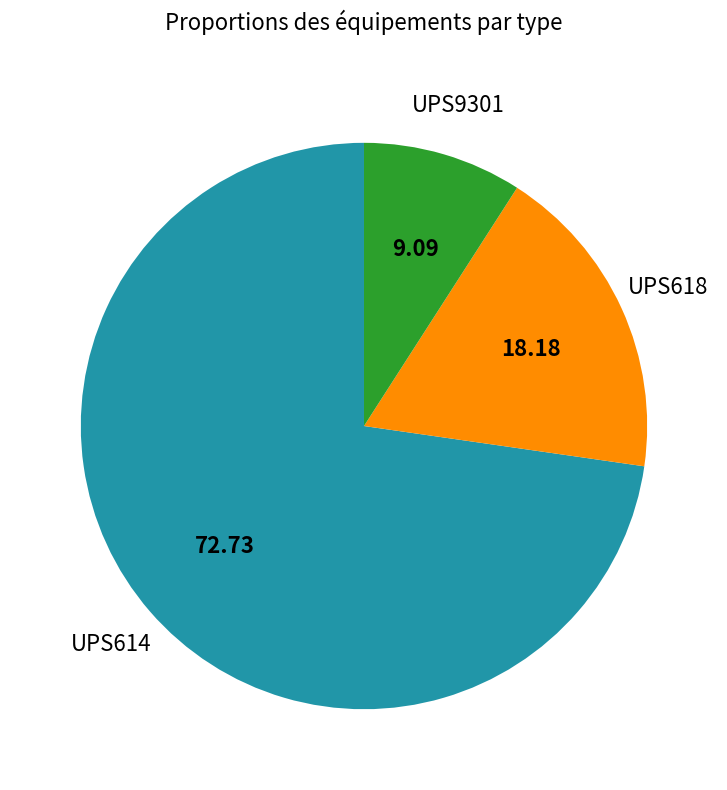

Which category has the smallest portion of the pie?

UPS9301